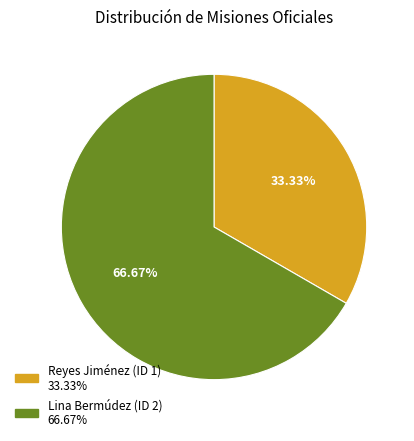

Which has a higher value, Lina Bermúdez (ID 2) 66.67% or Reyes Jiménez (ID 1) 33.33%?

Lina Bermúdez (ID 2) 66.67%